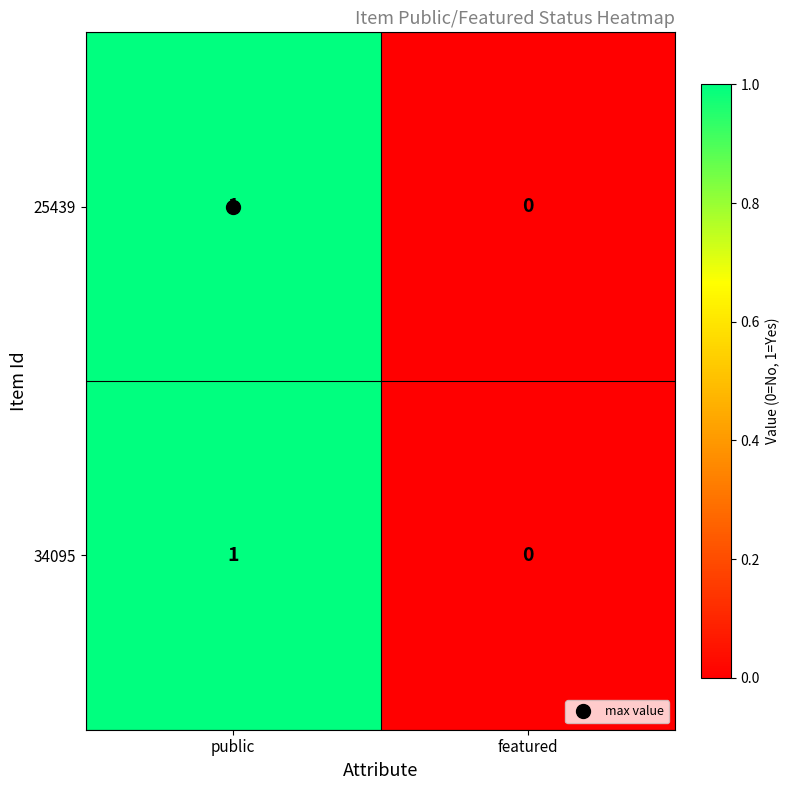

Is it true that 25439 equals -1 at featured?

False